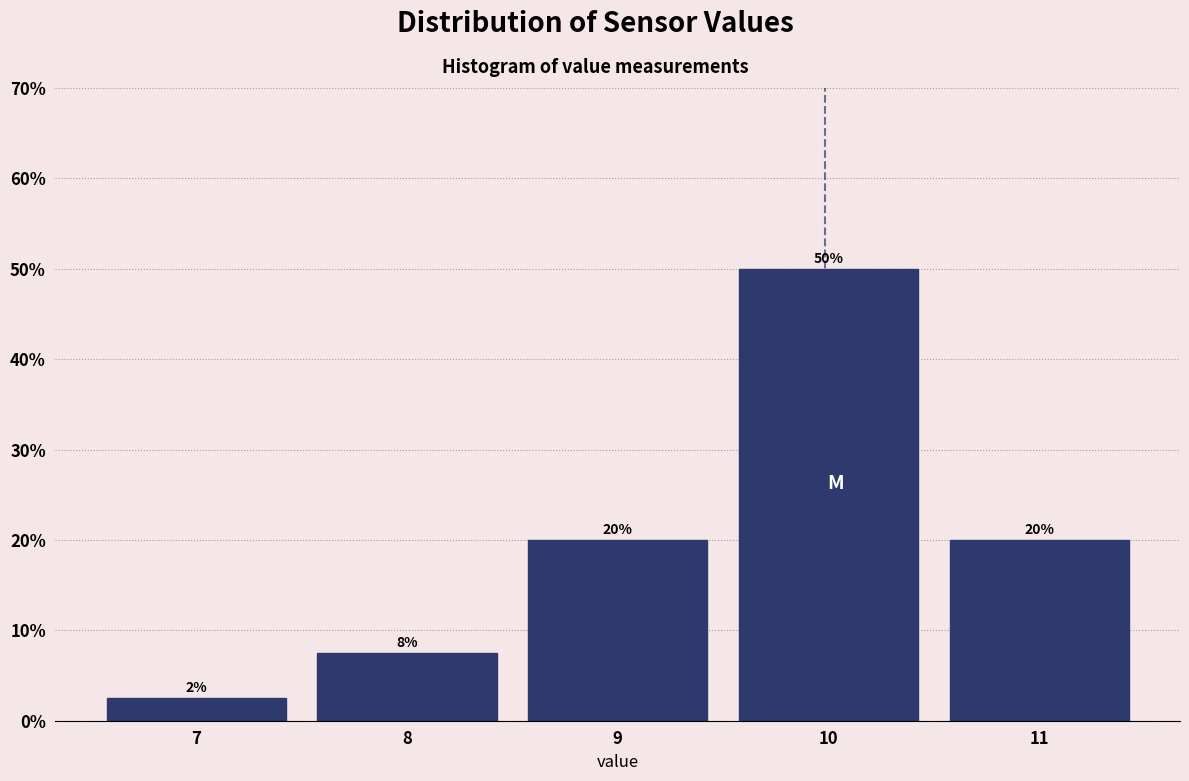

Over which range of the x-axis is the bar tallest?

9.5 to 10.5